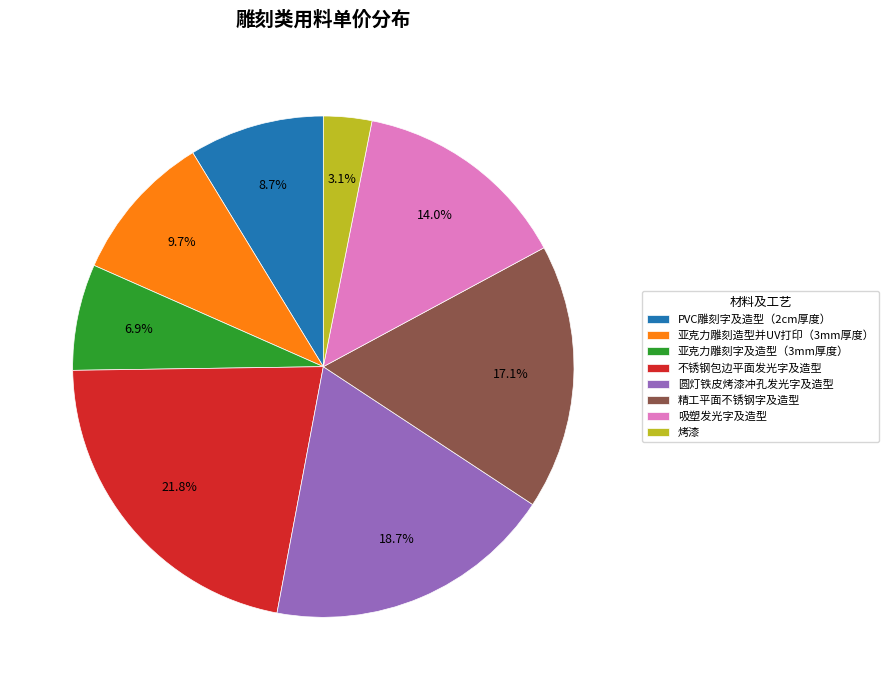

Count the number of slices in the pie.

8